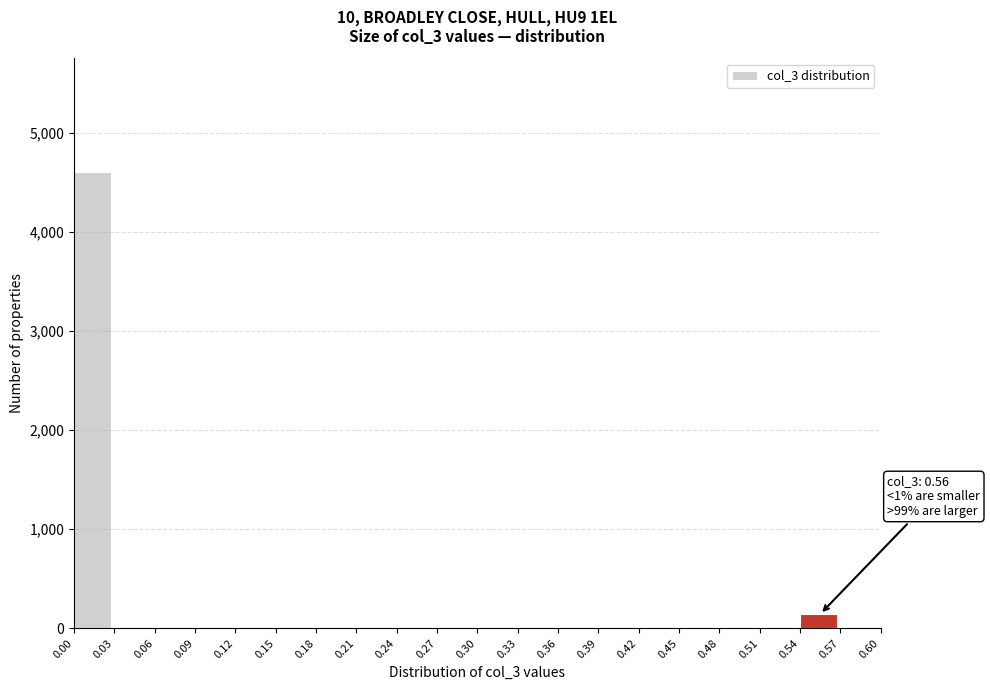

Over which range of the x-axis is the bar tallest?

0.00 to 0.03